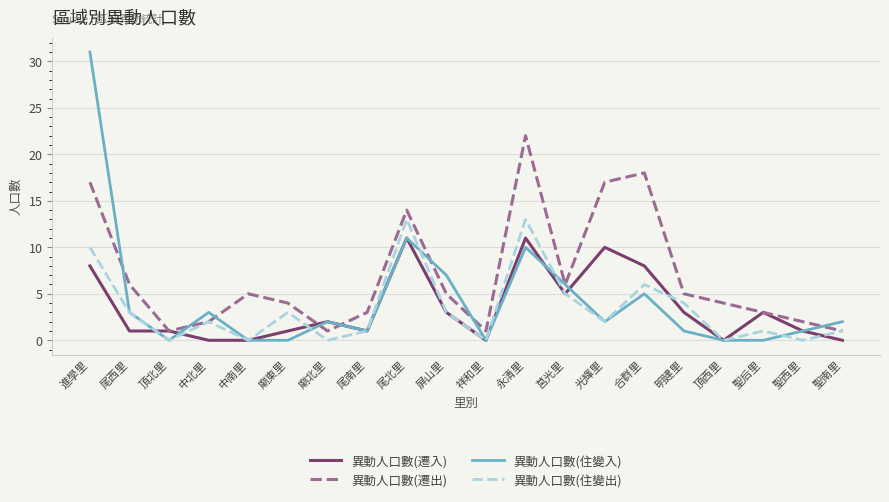

What is the lowest value of the 異動人口數(遷出) series?

1